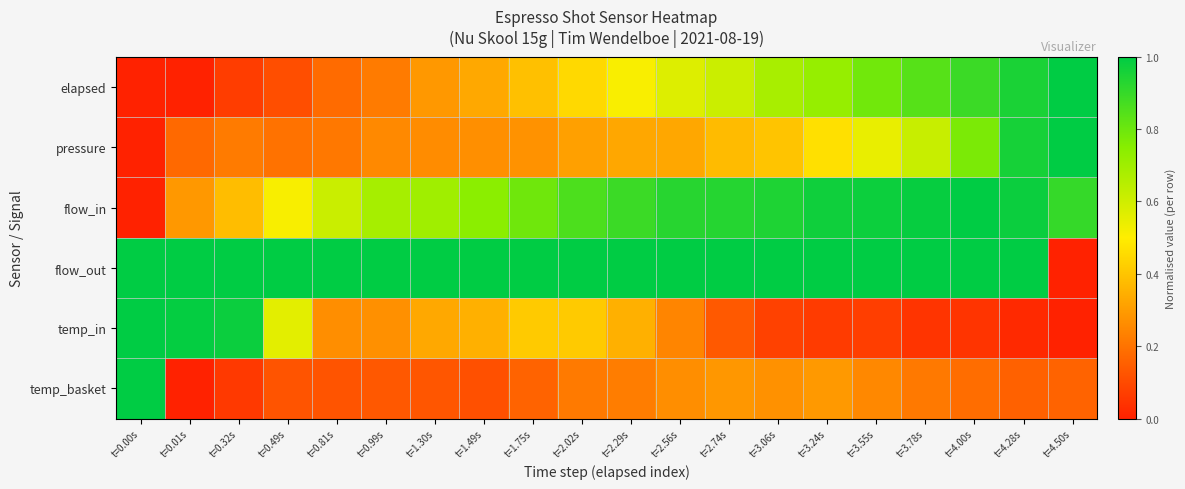

Which series has the largest total across all categories?

flow_out